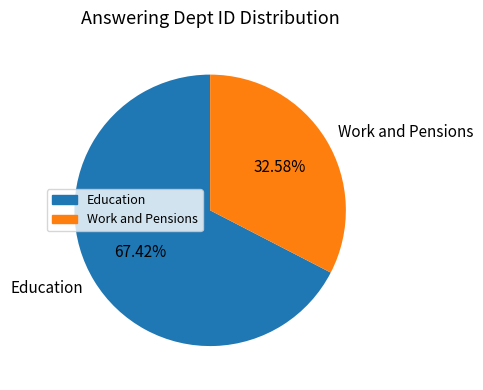

What is the ratio of the value at Education to the value at Work and Pensions?

2.1